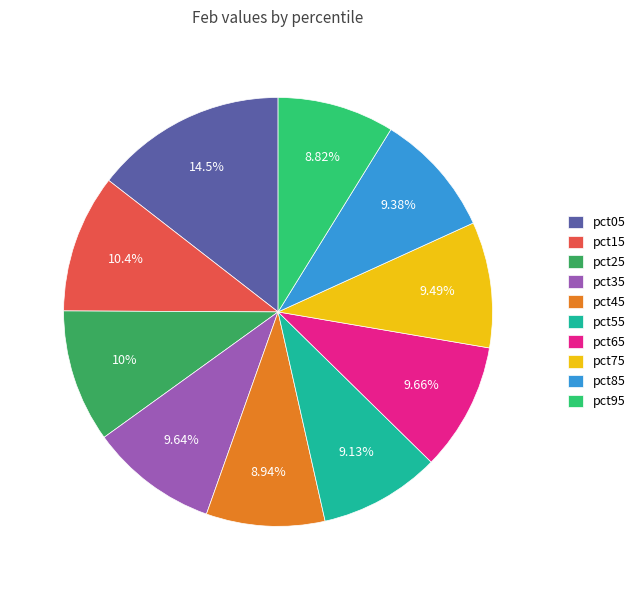

What percentage do pct95 and pct75 together represent?

18.3%